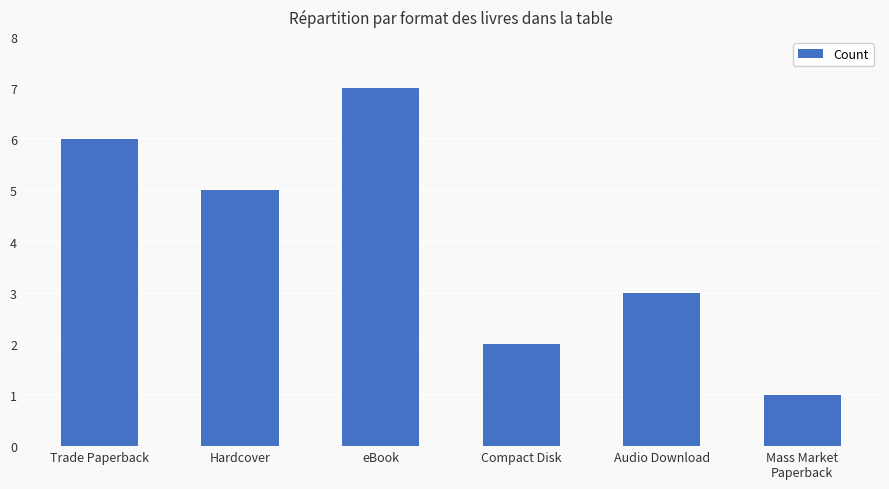

True or false: the data shows 1 at Compact Disk.

False